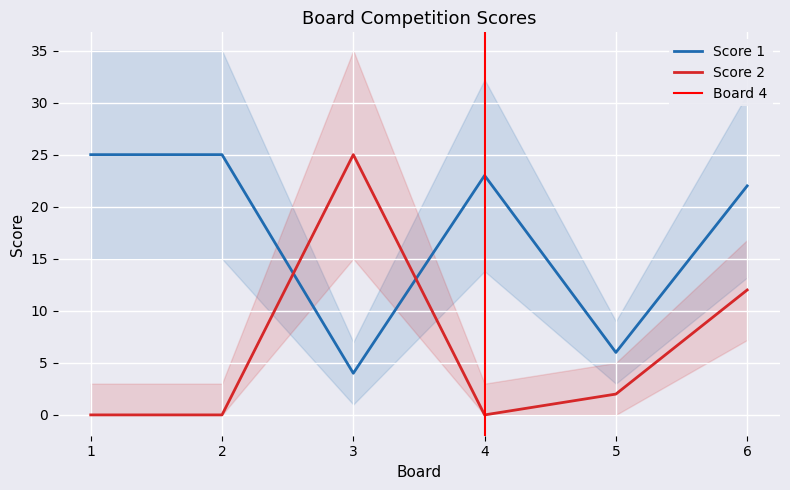

What is the greatest value displayed?

25